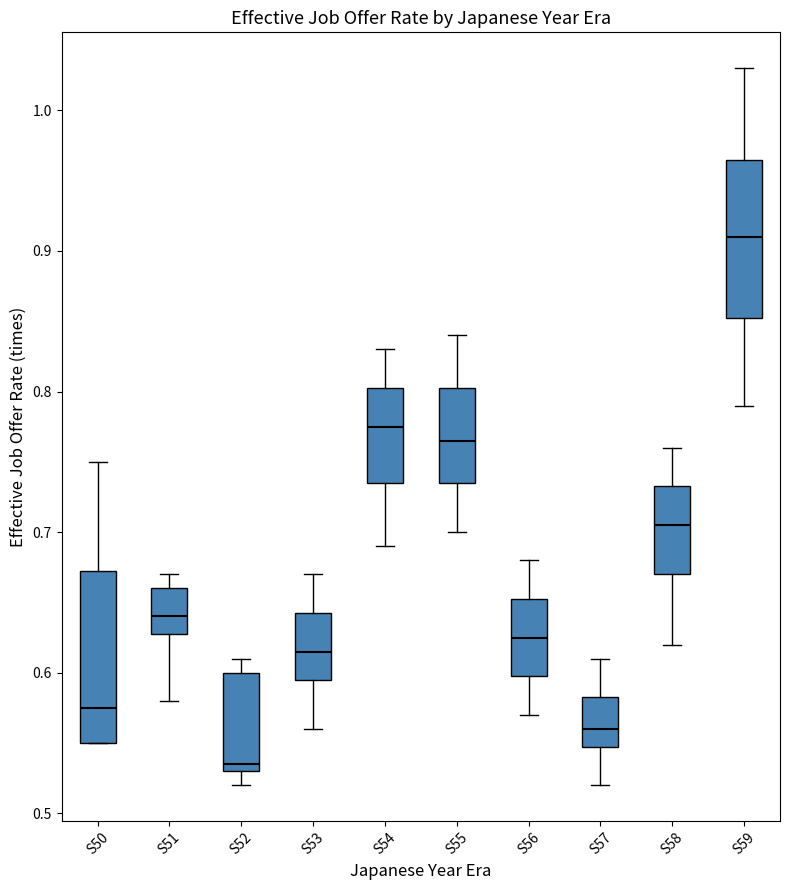

Where is the lower edge of the box for S59 on the y-axis? The values are not printed on the chart, so give them approximately, as read against the axis.

0.85